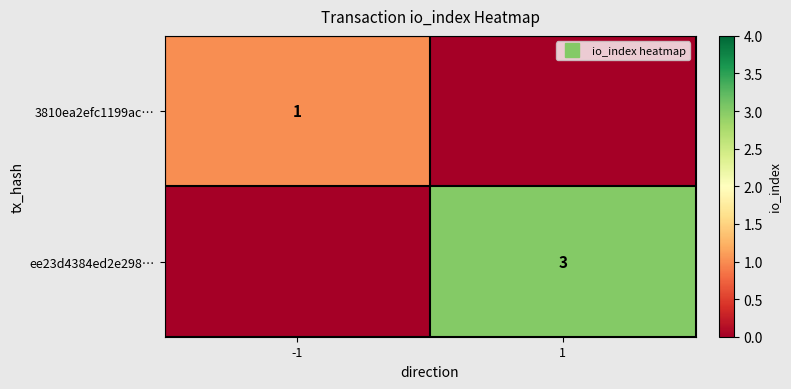

Count the ee23d4384ed2e298… values in the range 0 to 3.

2